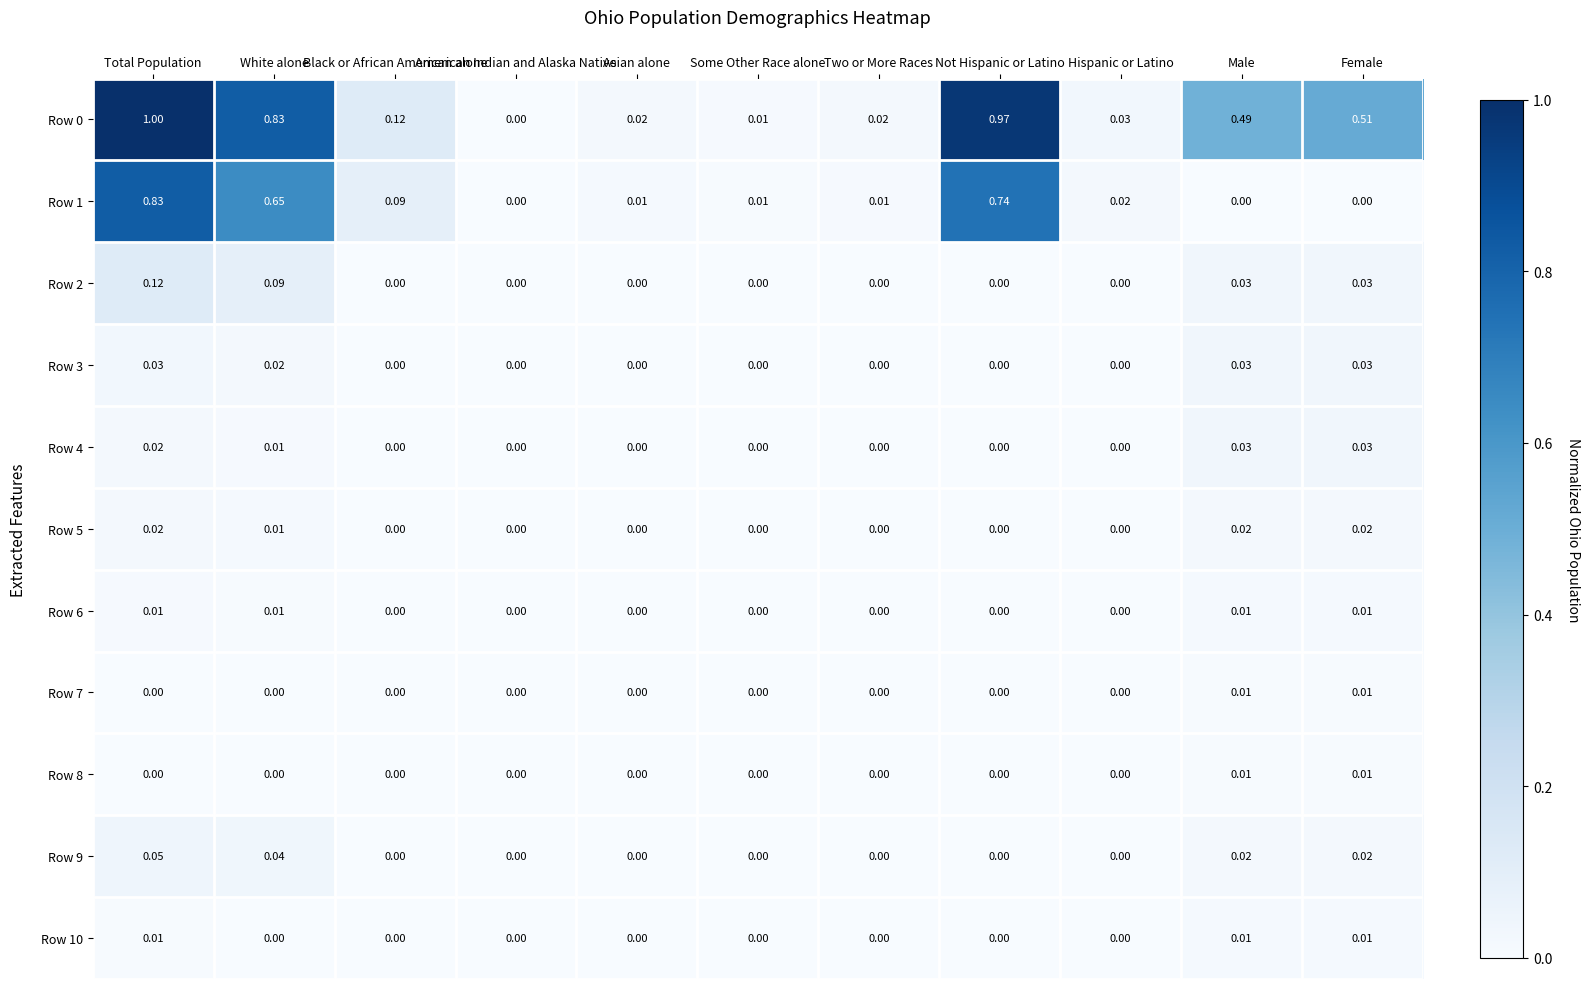

At which category is the sum across all series the highest?

Total Population